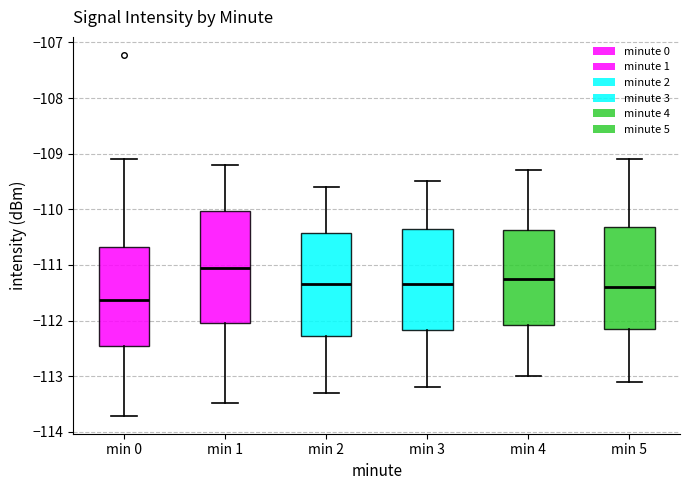

Where does the upper whisker of the box for min 2 end on the y-axis? The values are not printed on the chart, so give them approximately, as read against the axis.

-109.6